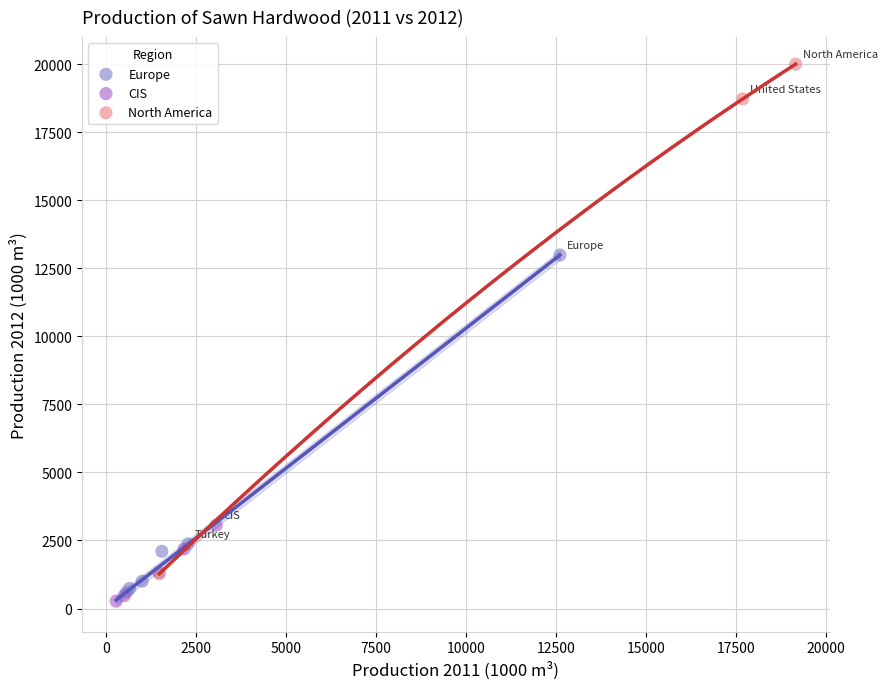

What are all the series names shown in the legend?

Europe, CIS, North America